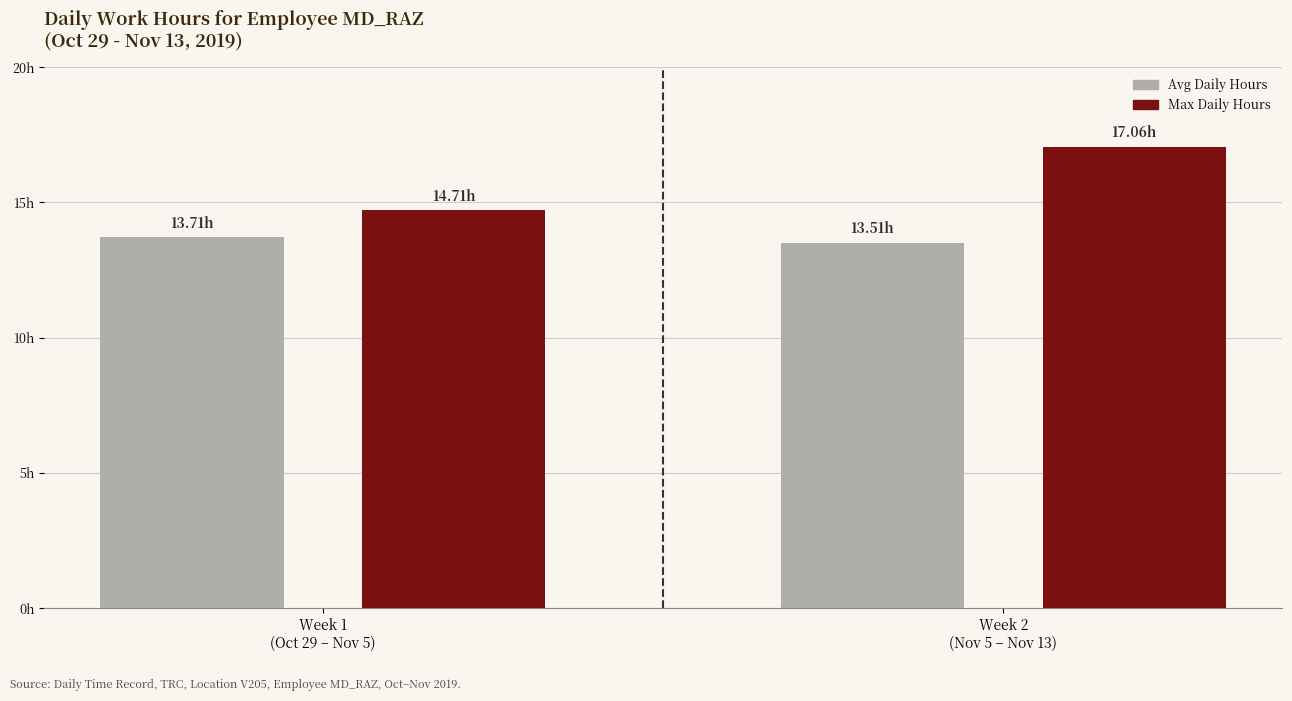

The Low (hours) series shows 4.2 at 6-Wed. True or false?

False